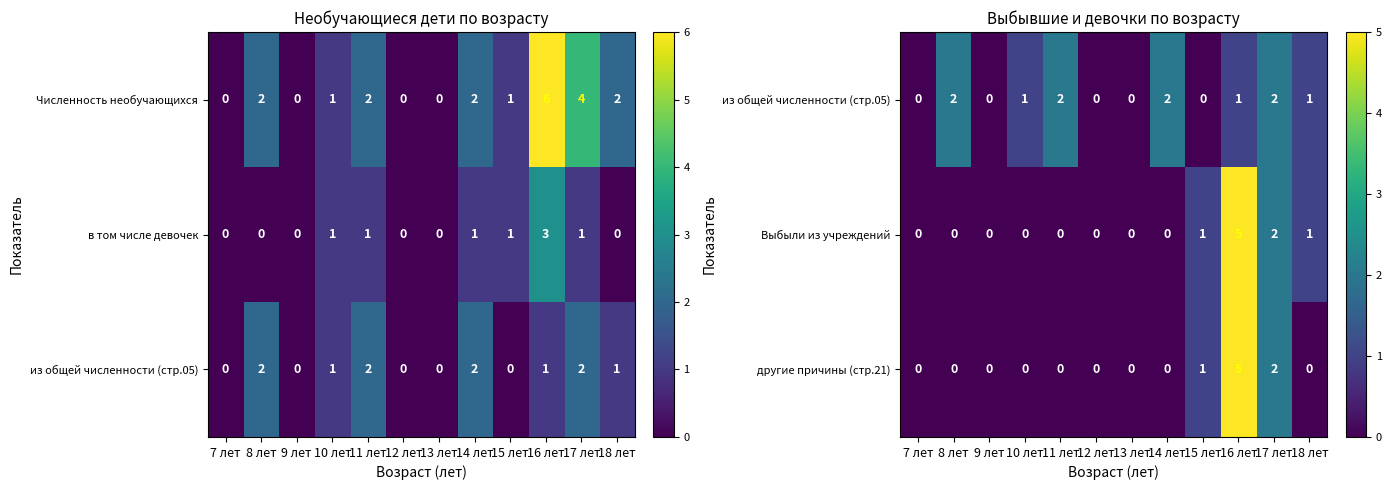

Where is другие причины (стр.21) nearest to the value 2?

17 лет